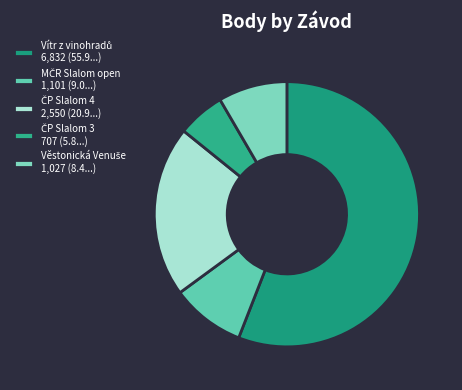

How many slices are in this pie chart?

5